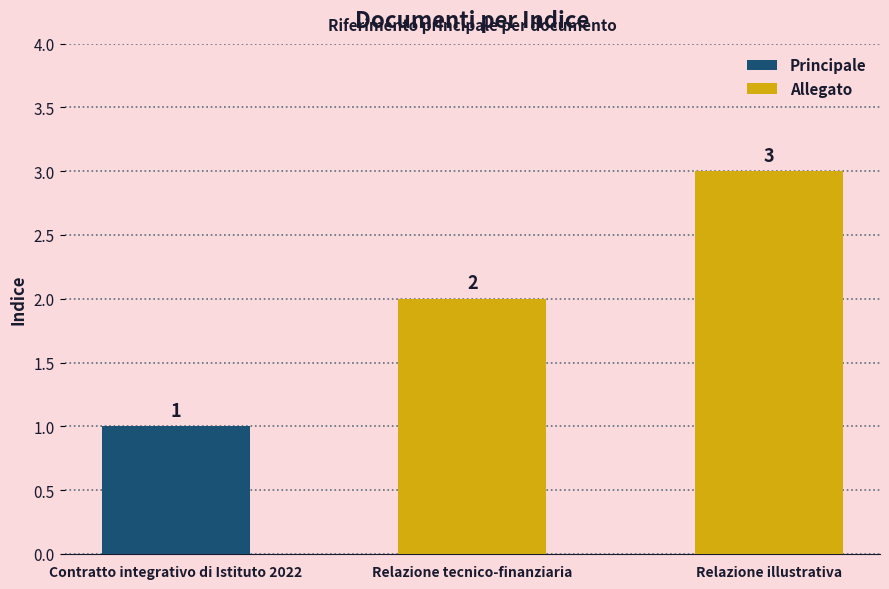

At which label does Allegato reach its minimum?

Relazione tecnico-finanziaria